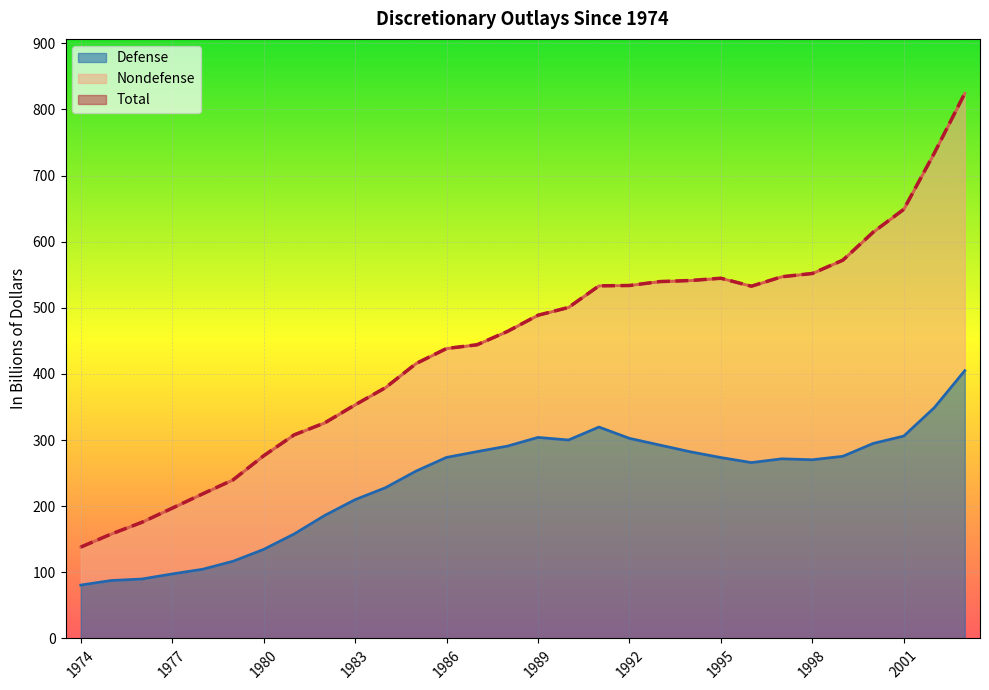

What is the difference between the second highest and second lowest values in the Defense series?

261.3